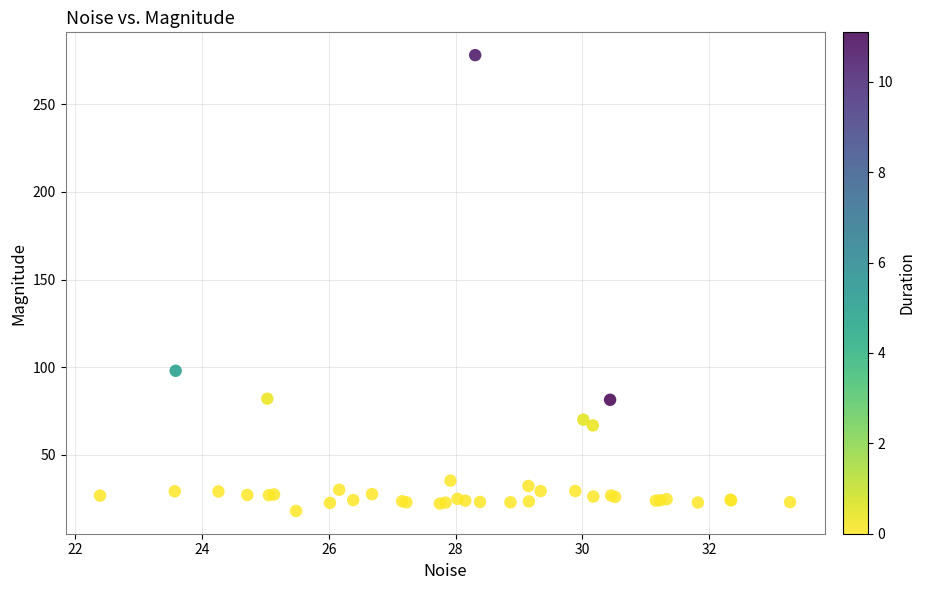

What Y value in the scatter plot is closest to 148?

98.0